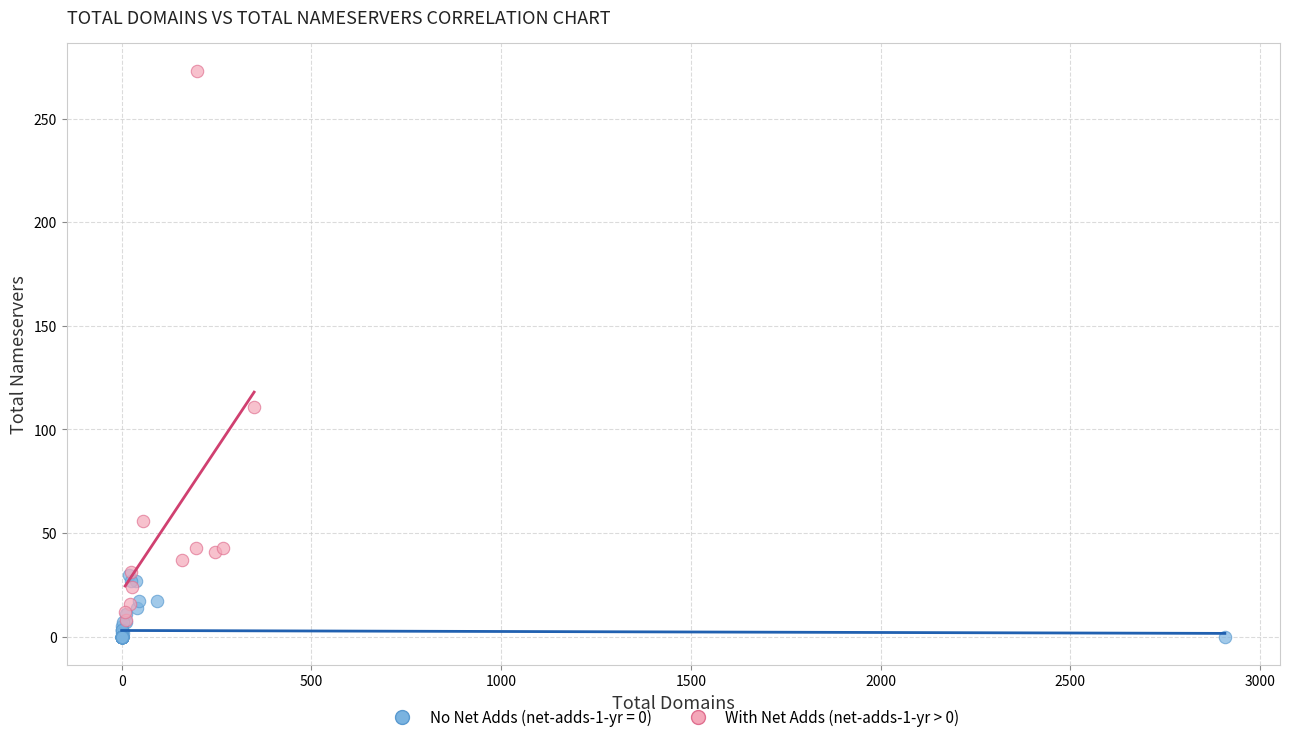

Which series has the largest Y range (max minus min)?

With Net Adds (net-adds-1-yr > 0)